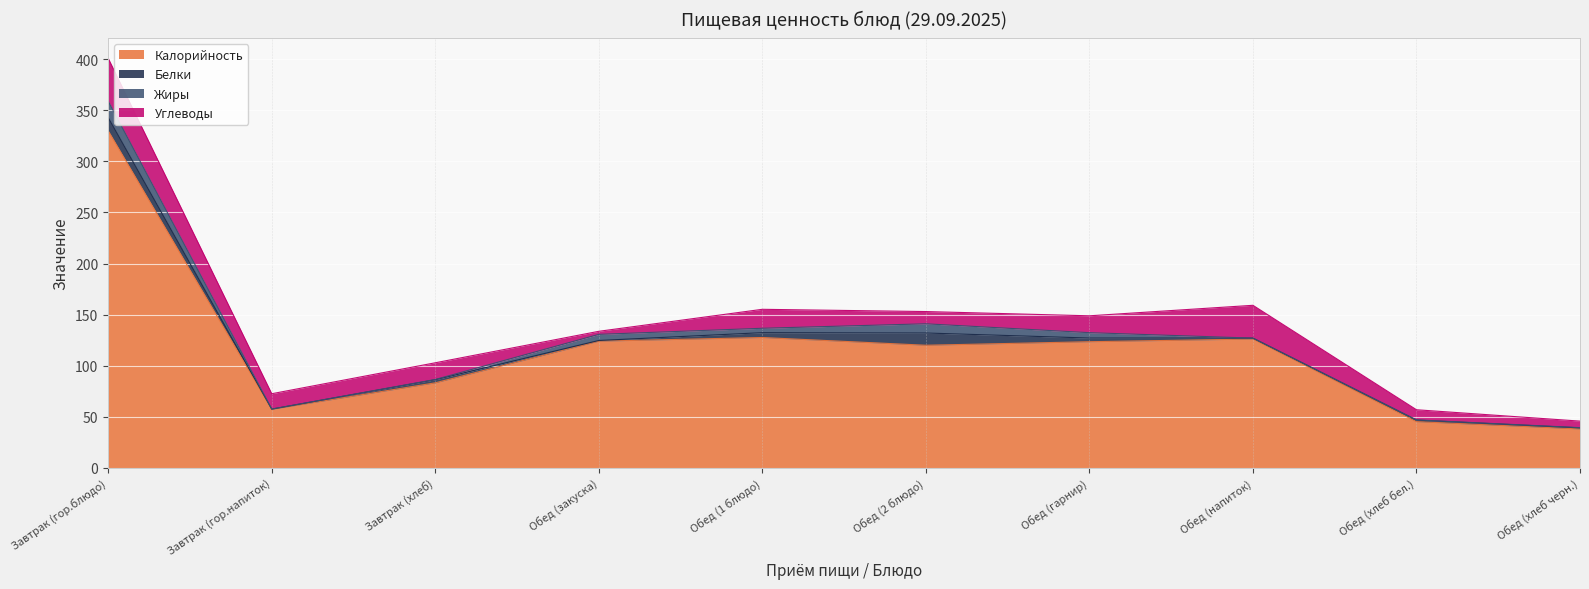

What is the difference between the highest and lowest values at Обед (гарнир)?

119.9